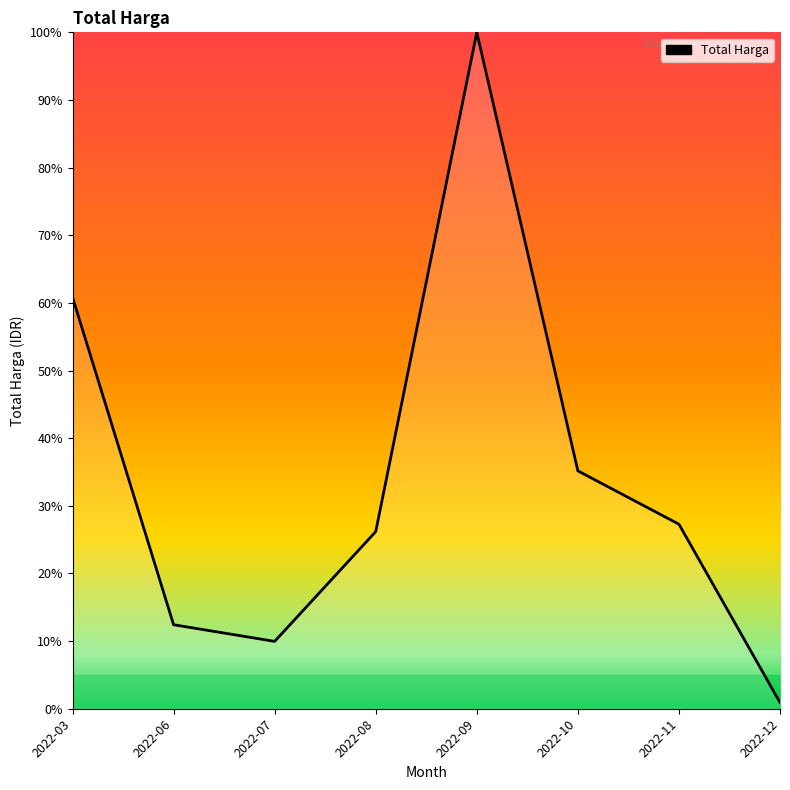

Where is the data nearest to the value 50?

2022-03